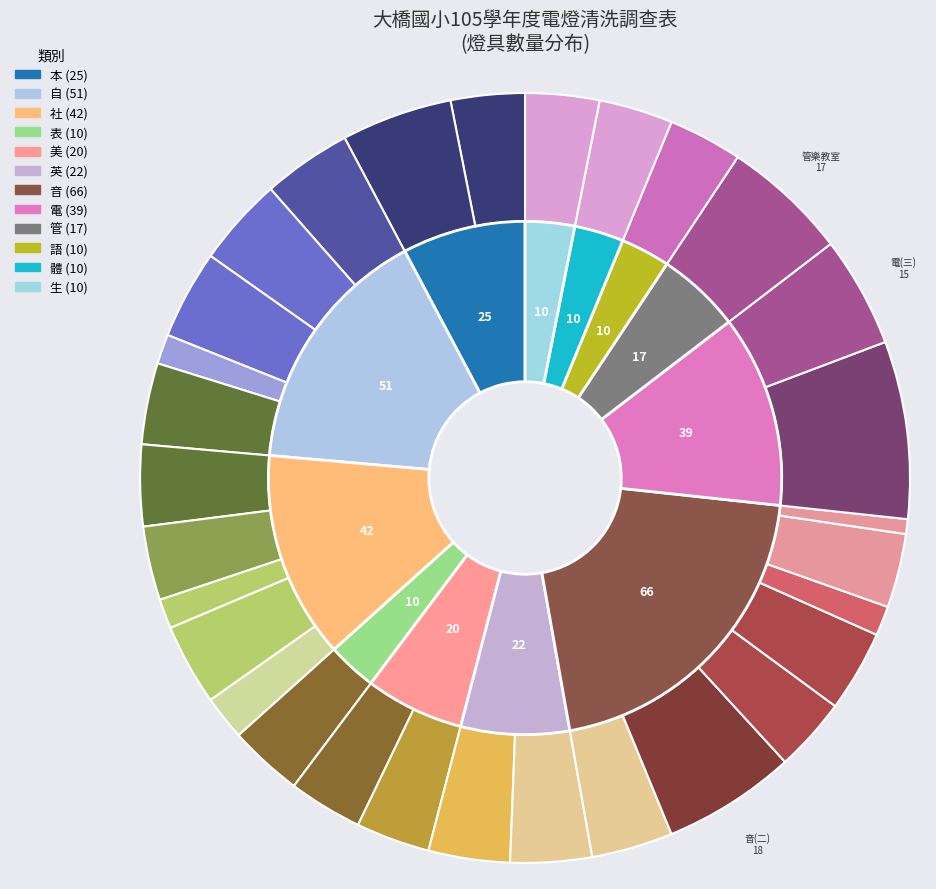

Is it true that 自(五) is 1% of the pie?

False